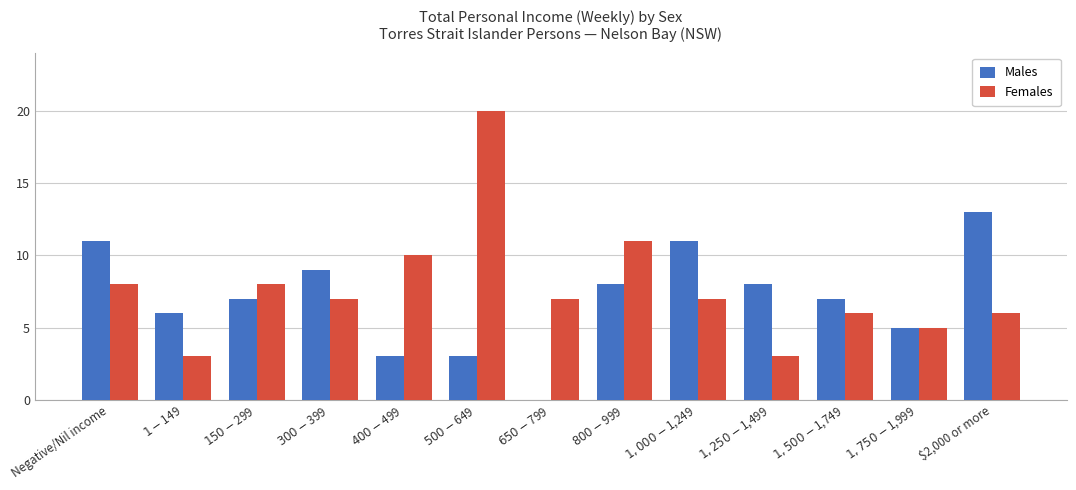

What is the average value of the Males series?

7